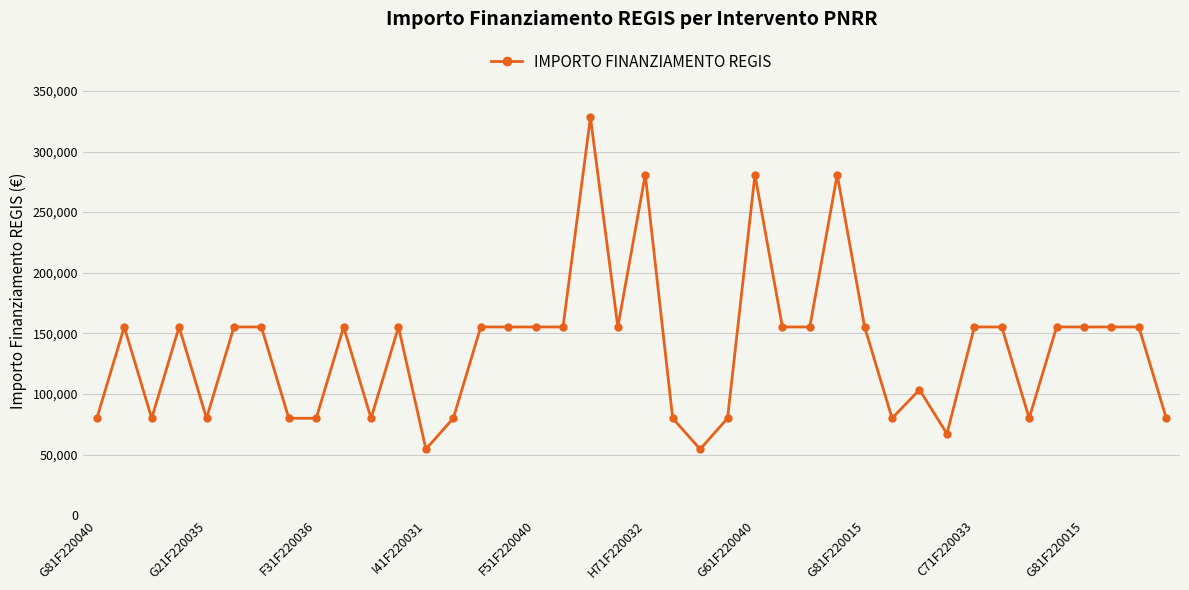

What is the minimum value shown in the chart?

54412